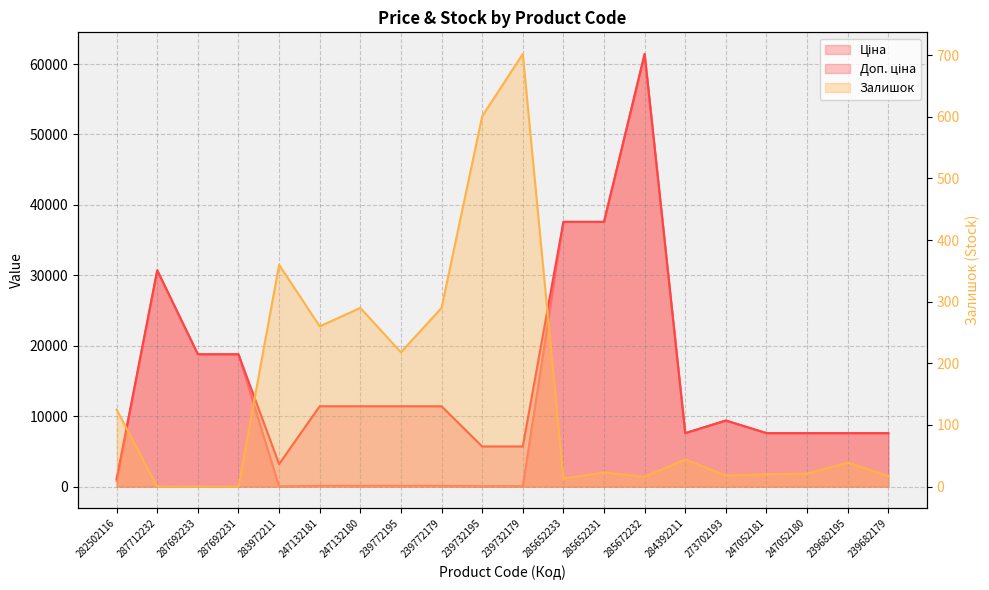

Count the number of data series in this chart.

3